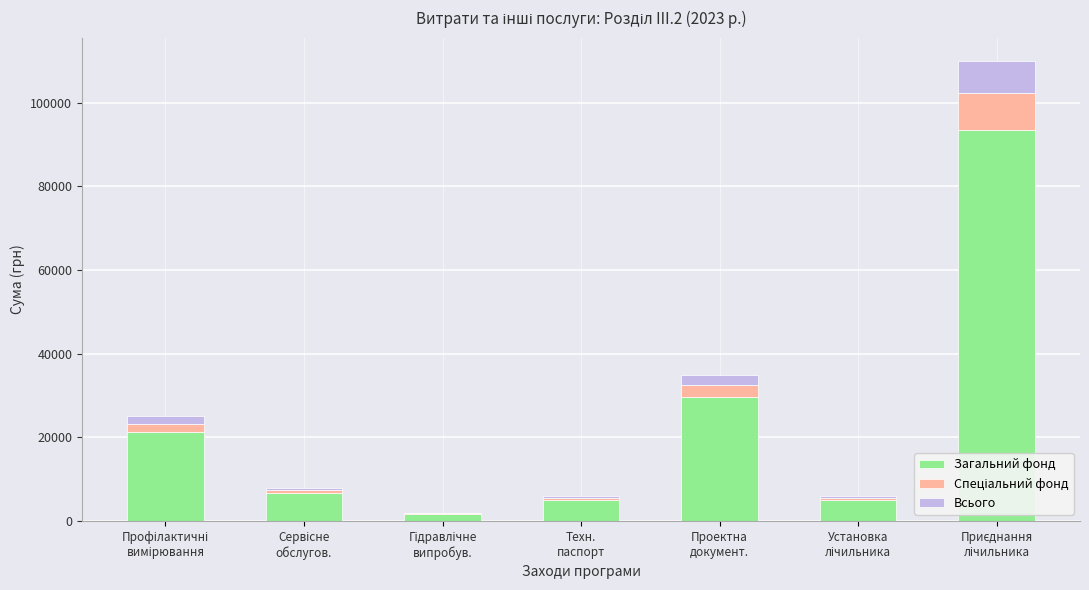

Are the bars grouped side by side (vs. stacked)?

No